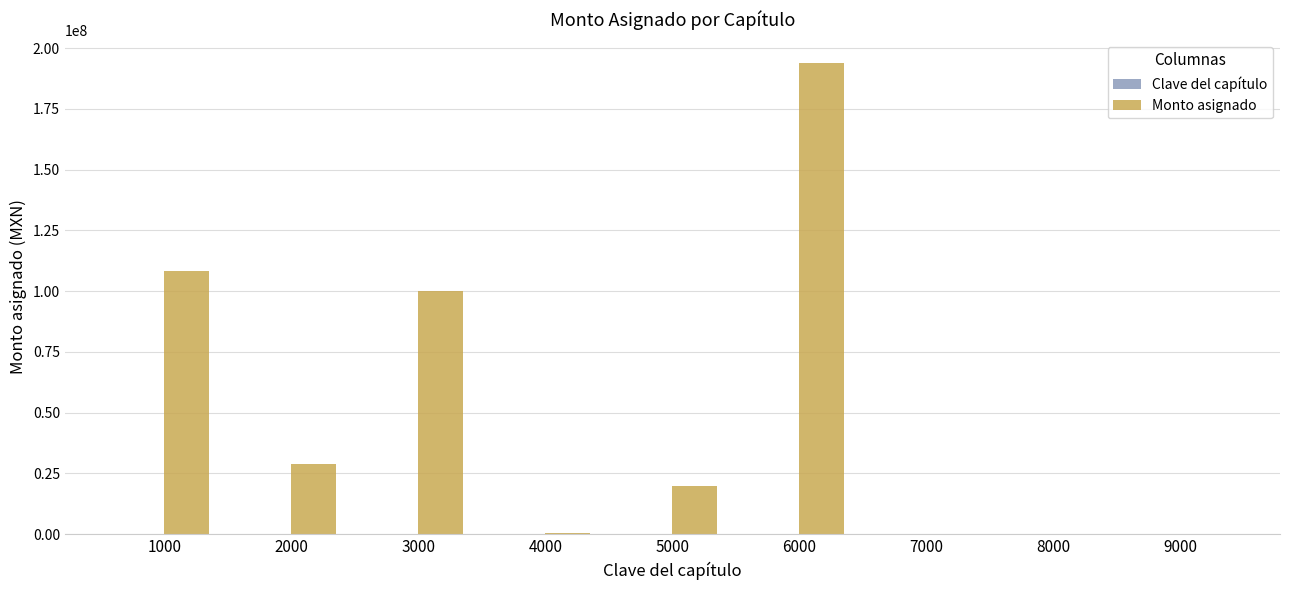

What is the greatest value displayed?

193694523.4